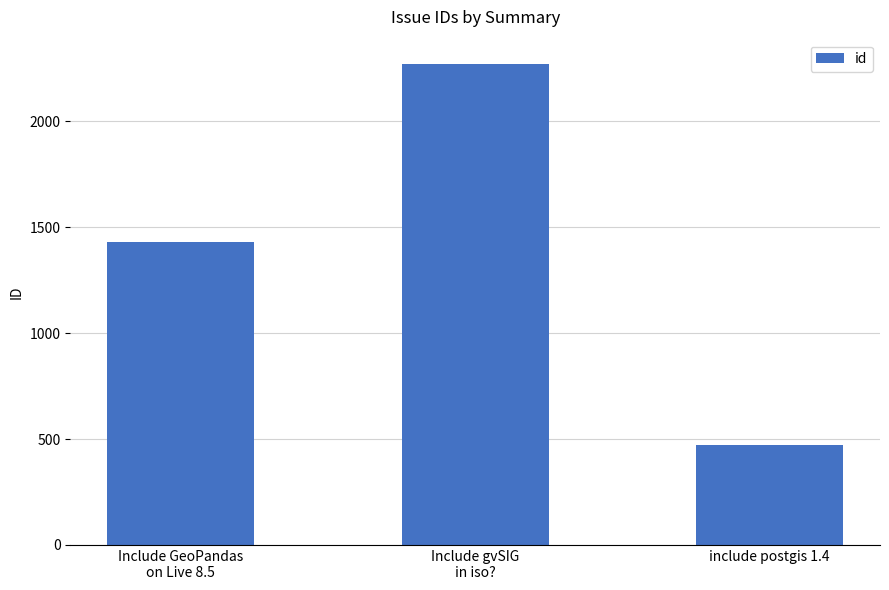

Reading left to right, what are all the values shown in this chart?

Include GeoPandas
on Live 8.5=1428	Include gvSIG
in iso?=2272	include postgis 1.4=474